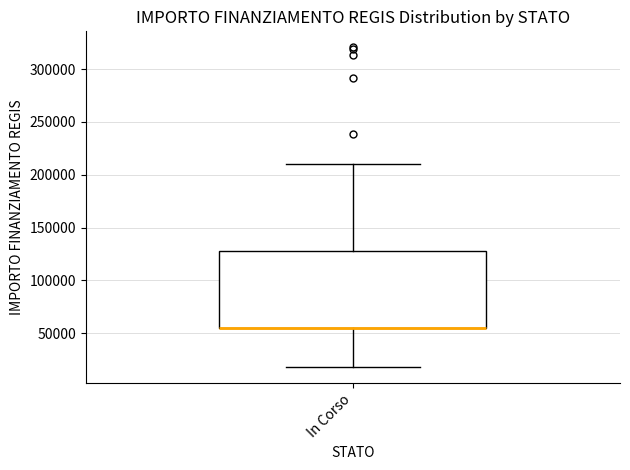

Read this box plot against the y-axis: the position of the median line, the range covered by the box, and the ends of both whiskers. The values are not printed on the chart, so give them approximately, as read against the axis.

median 55000 (drawn on the box's lower edge), box 55000 to 130000, whiskers 20000 to 210000